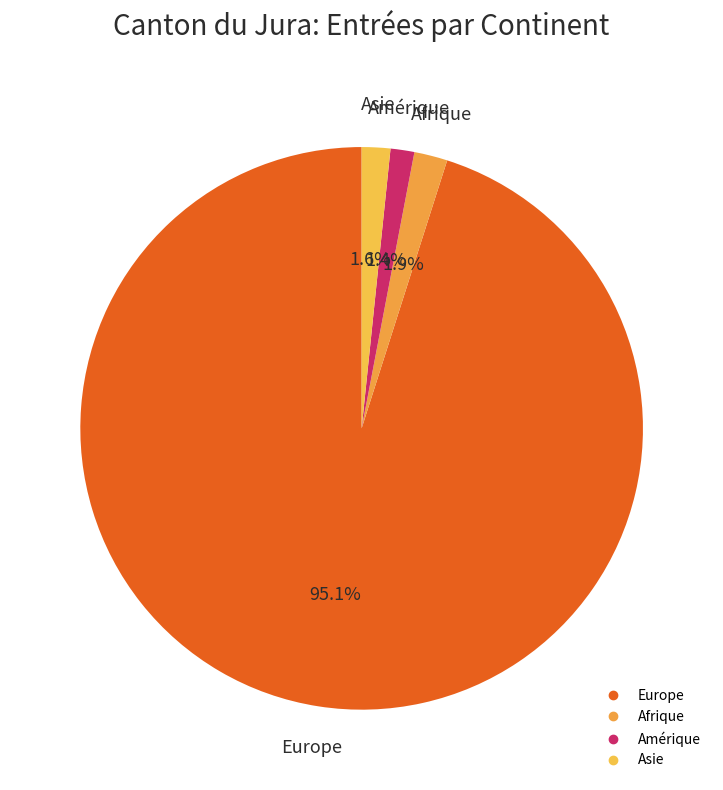

To the nearest percent, what is the average slice percentage?

25%